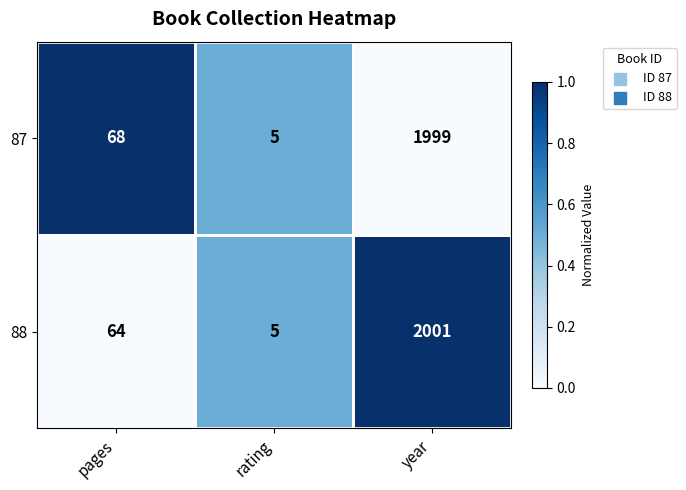

What is the sum of the 87 values at pages and year?

2067